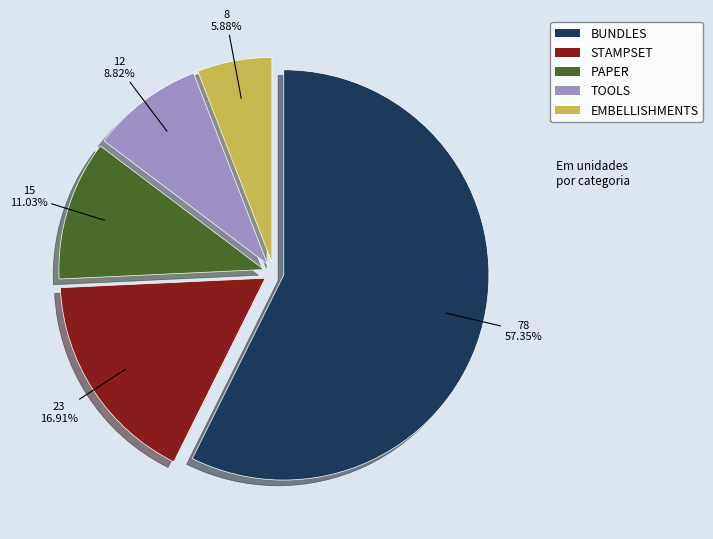

To the nearest percent, what portion does STAMPSET represent?

17%